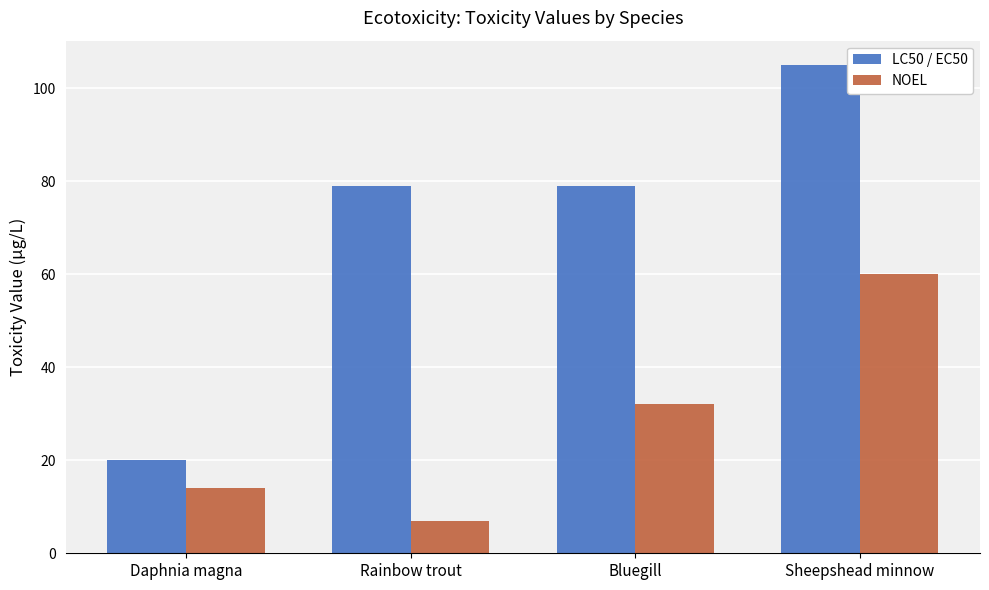

What is the difference between the LC50 / EC50 values at Bluegill and Sheepshead minnow?

26